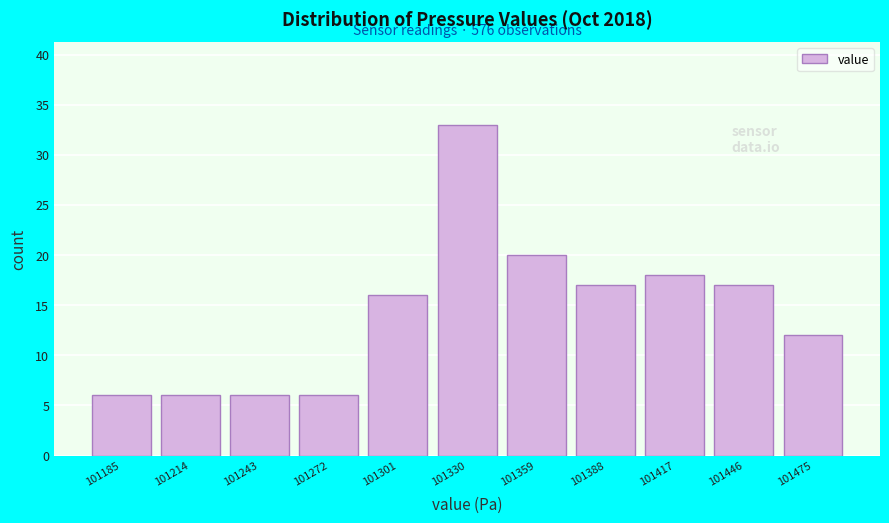

Reading left to right, transcribe all the data shown in this chart.

101185=6	101214=6	101243=6	101272=6	101301=16	101330=33	101359=20	101388=17	101417=18	101446=17	101475=12